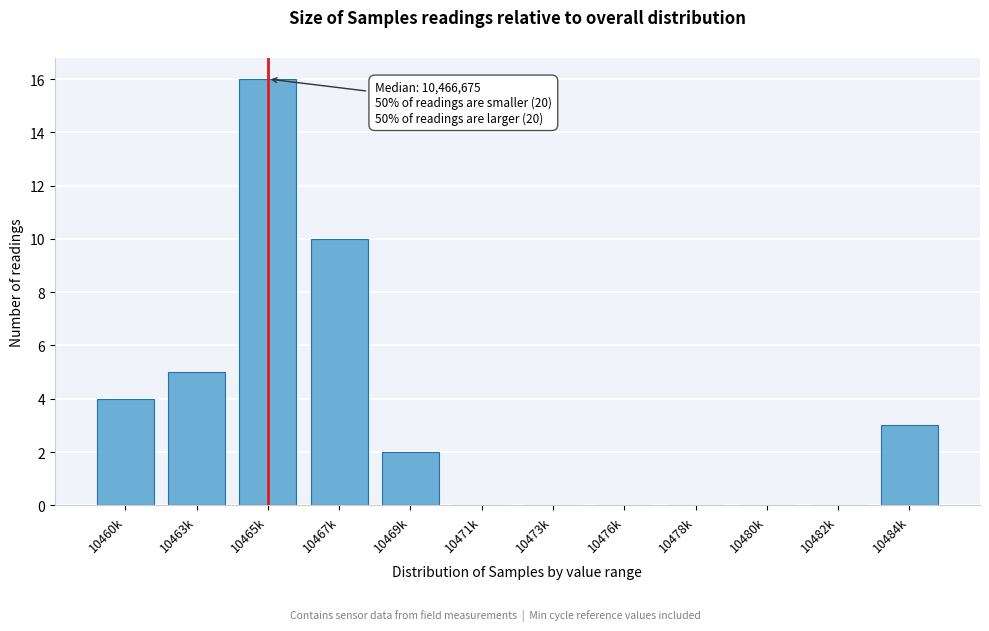

Reading left to right, list all the values displayed in this chart.

10460k=4	10463k=5	10465k=16	10467k=10	10469k=2	10471k=0	10473k=0	10476k=0	10478k=0	10480k=0	10482k=0	10484k=3